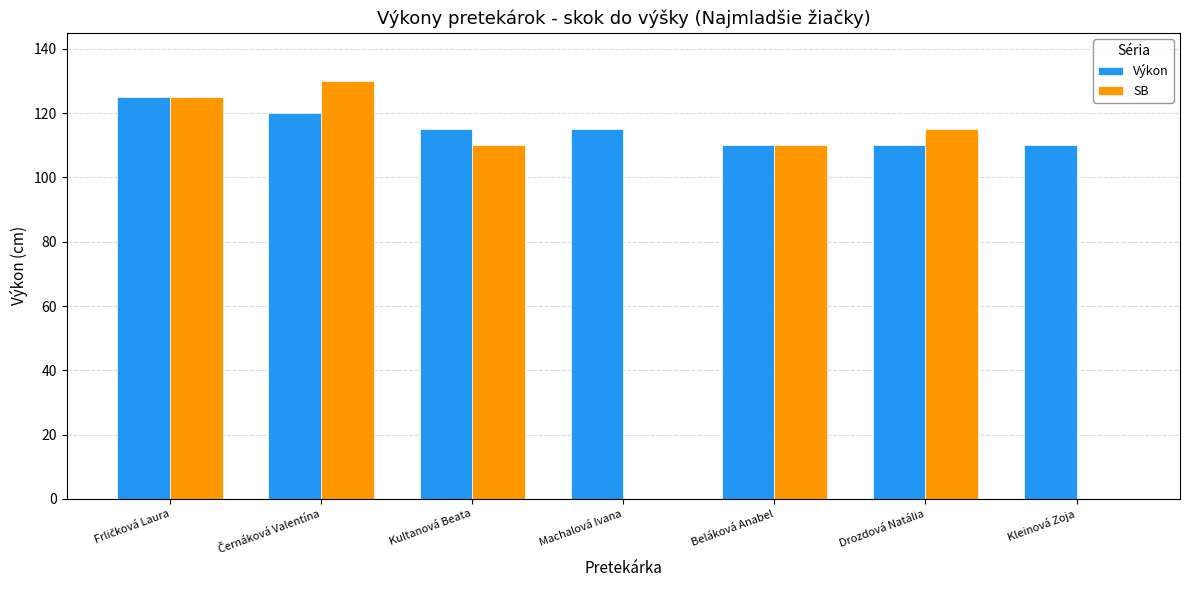

What is the difference between the SB values at Kultanová Beata and Kleinová Zoja?

110